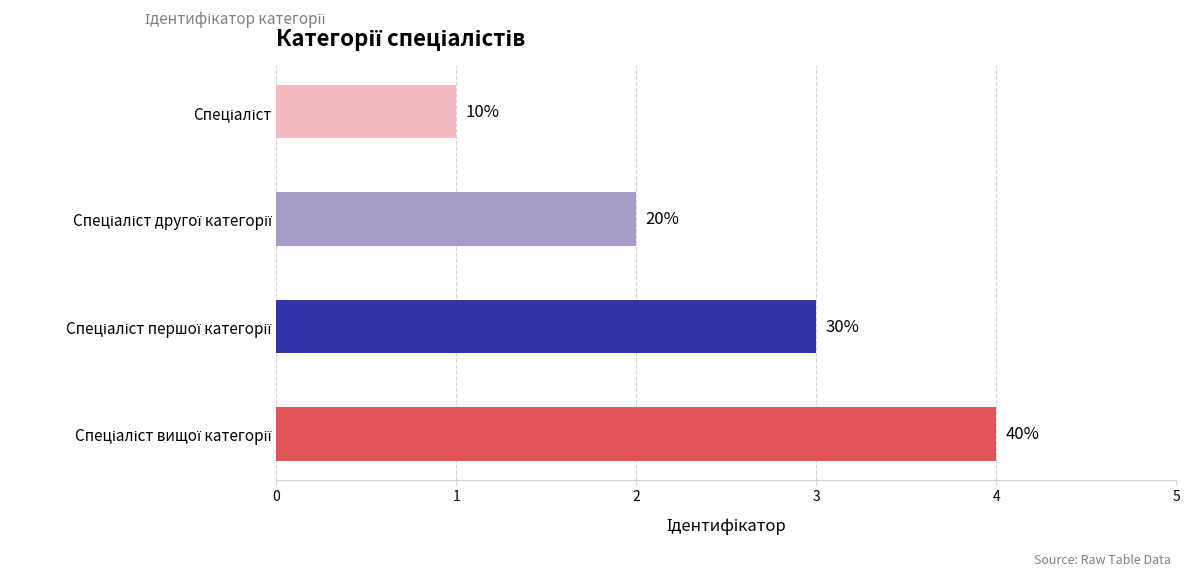

How many bars are there in total?

4